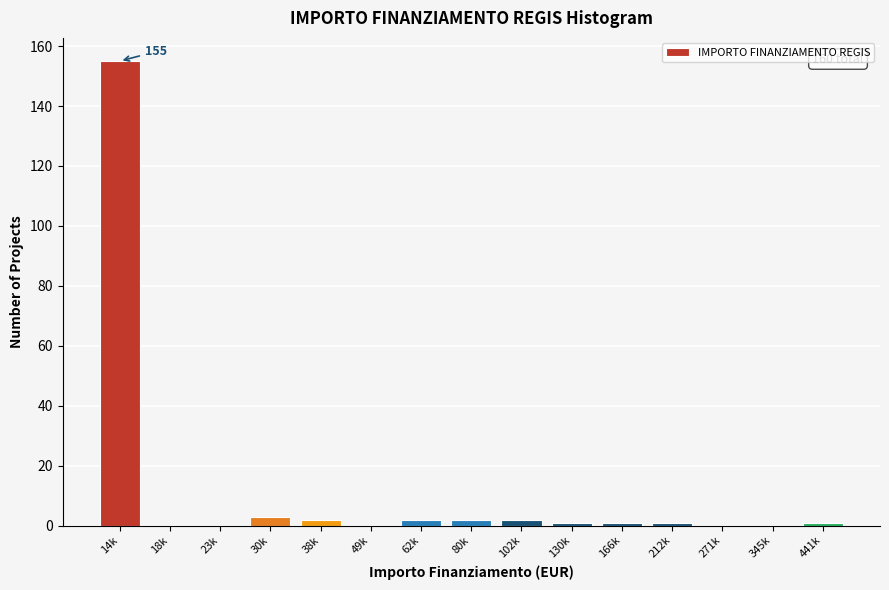

Reading left to right, list all the values displayed in this chart.

14k=155	18k=0	23k=0	30k=3	38k=2	49k=0	62k=2	80k=2	102k=2	130k=1	166k=1	212k=1	271k=0	345k=0	441k=1